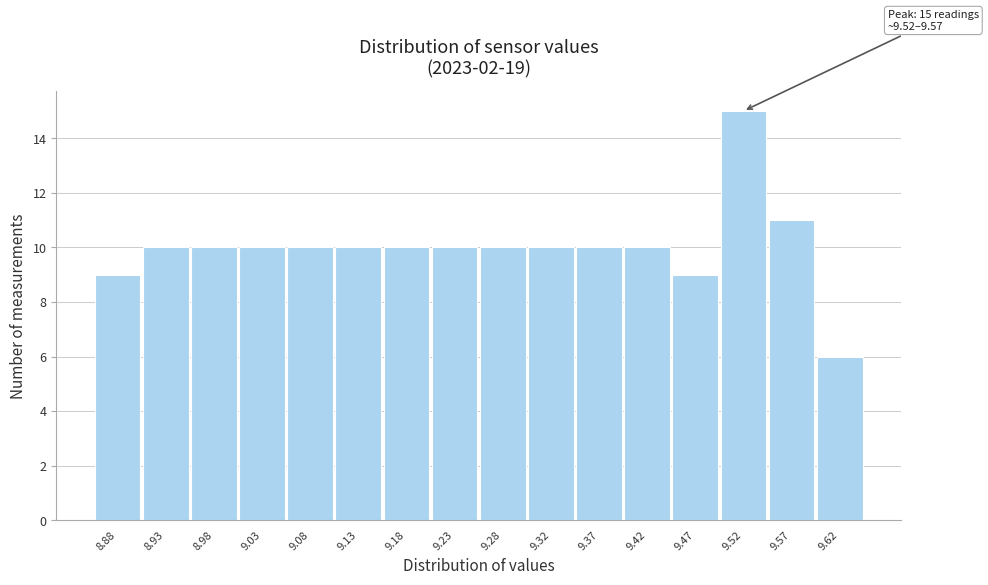

Reading left to right, what are all the values shown in this chart?

9	10	10	10	10	10	10	10	10	10	10	10	9	15	11	6